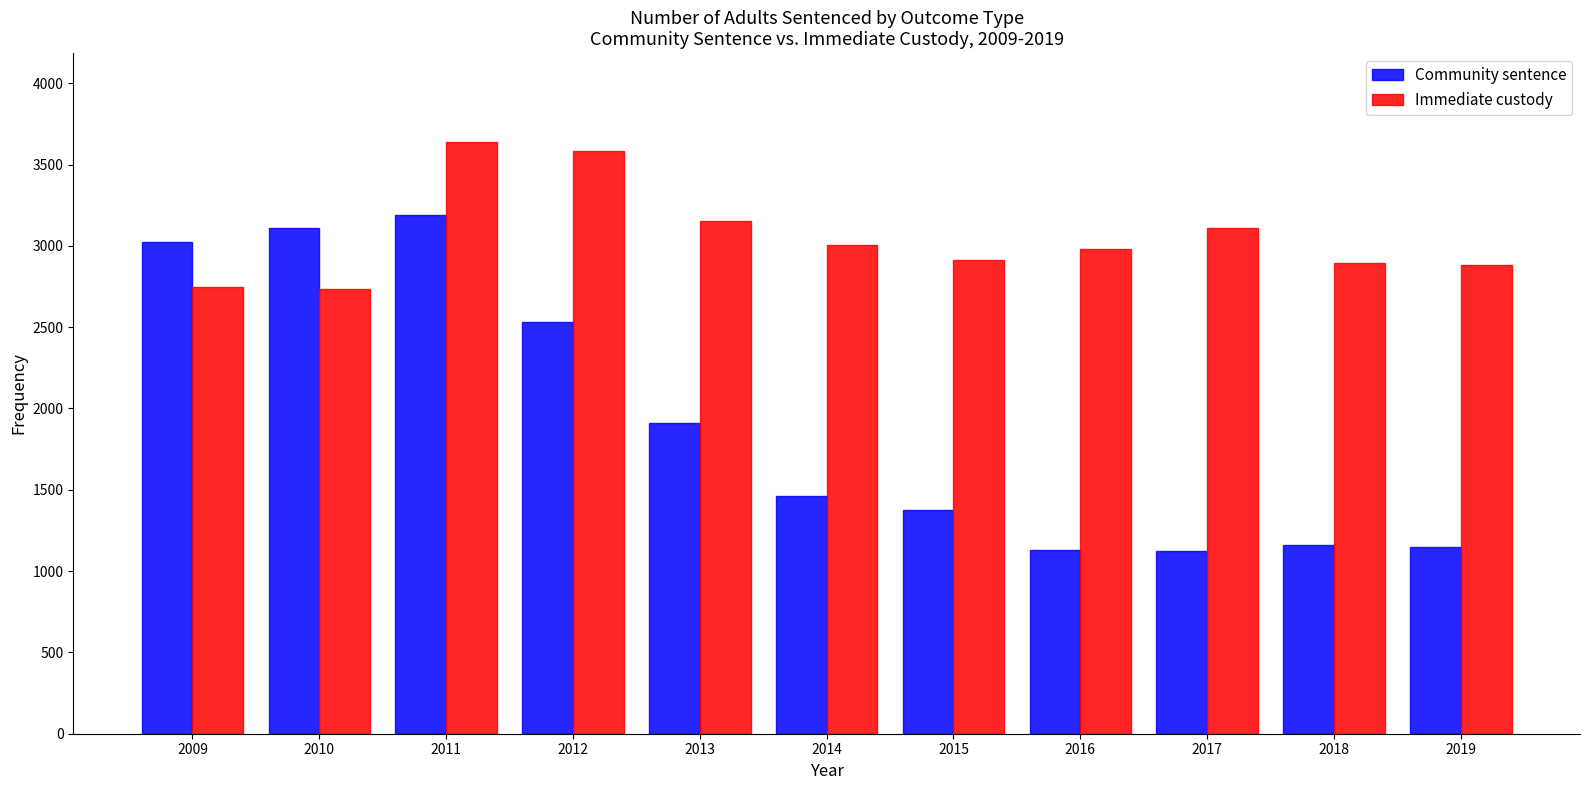

What is the sum of the Immediate custody values at 2012 and 2014?

6585